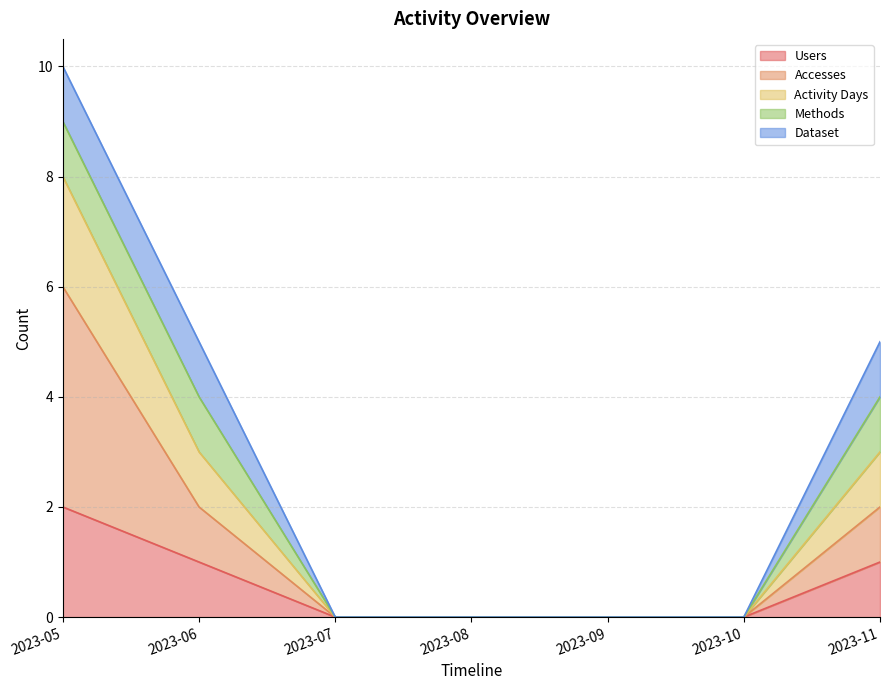

What is the average value of the Users series?

3